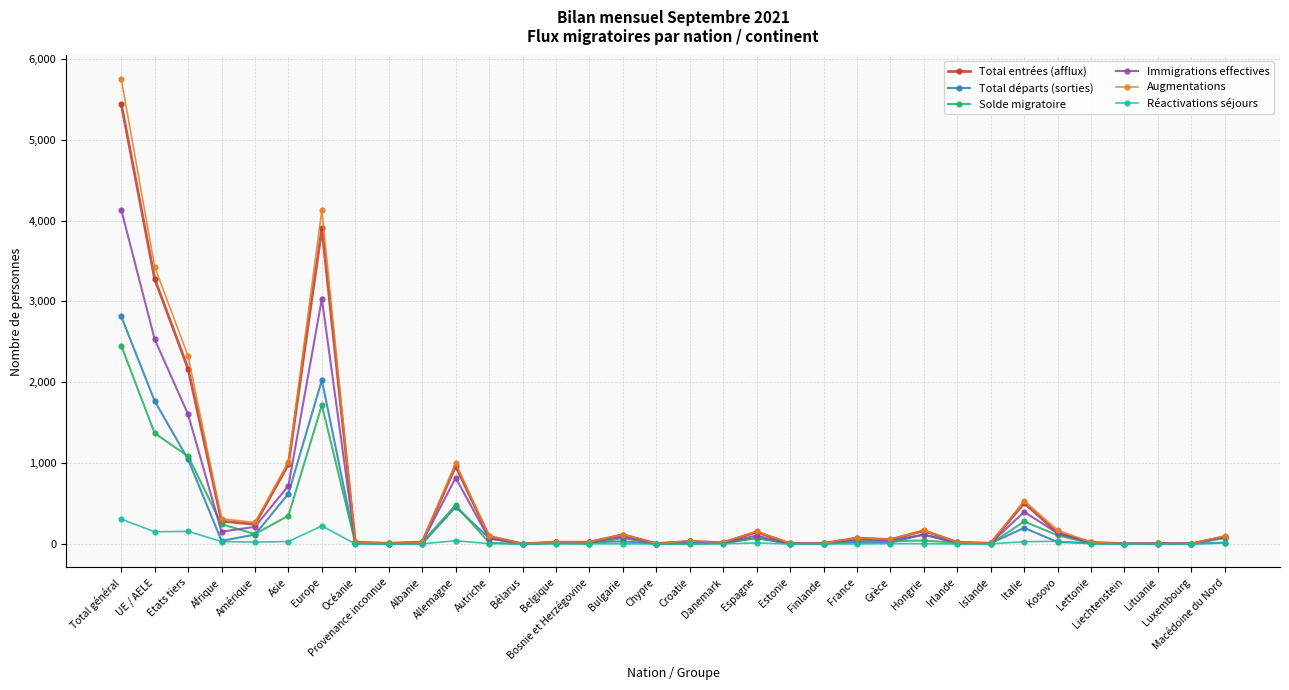

The value of Solde migratoire at Total général is 2455. True or false?

True